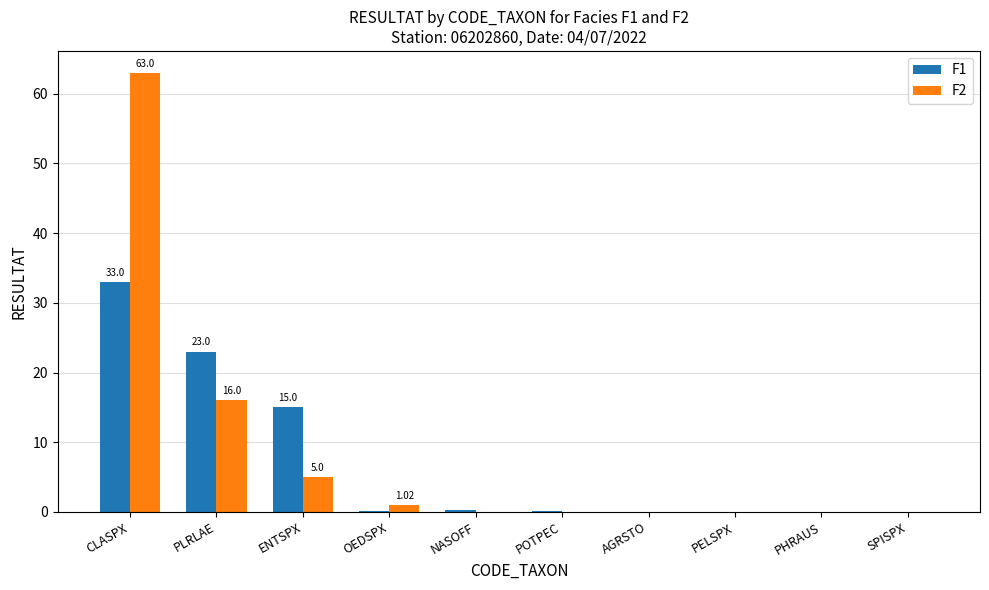

What is the sum of all F2 values?

85.1